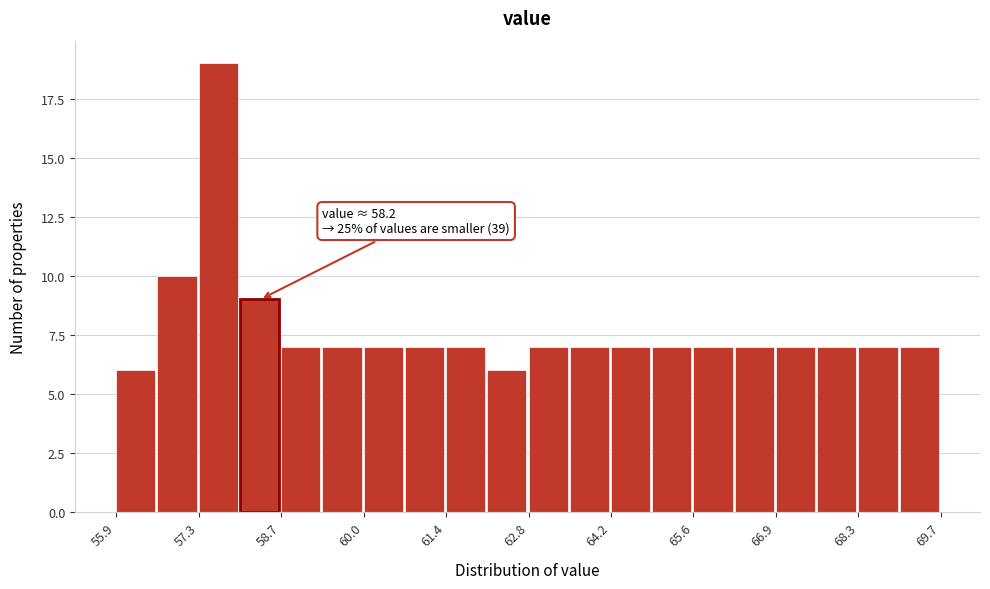

Around what value on the x-axis is the tallest bar? Give the approximate position of its centre, as read against the axis.

57.6